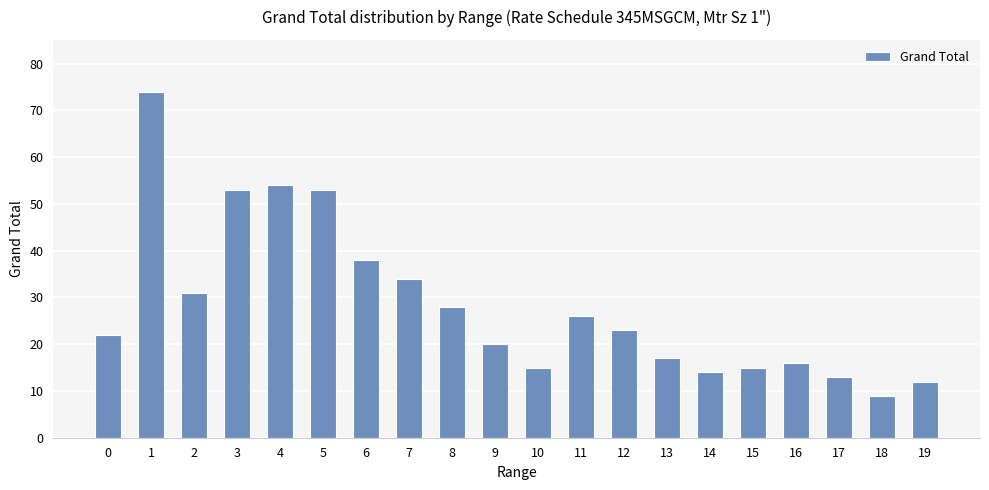

What is the difference between the maximum and minimum values?

65